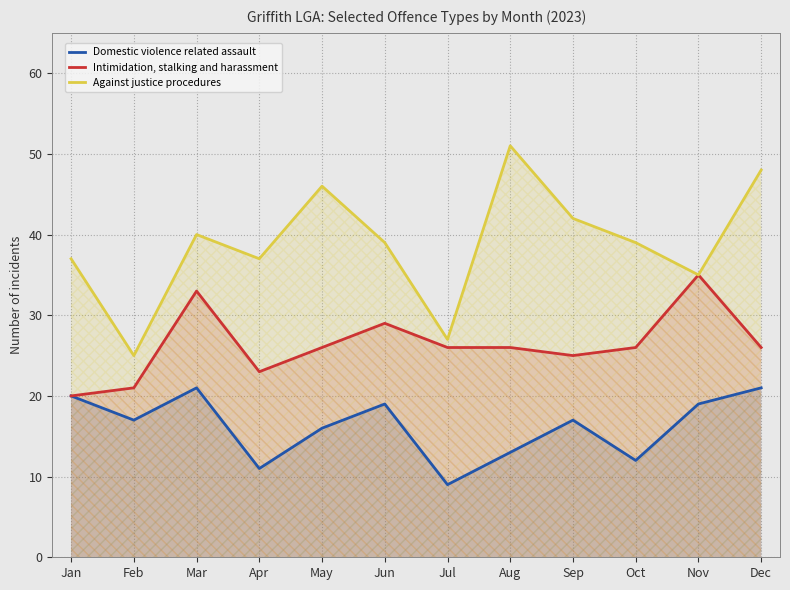

What is the maximum value shown in the chart?

51